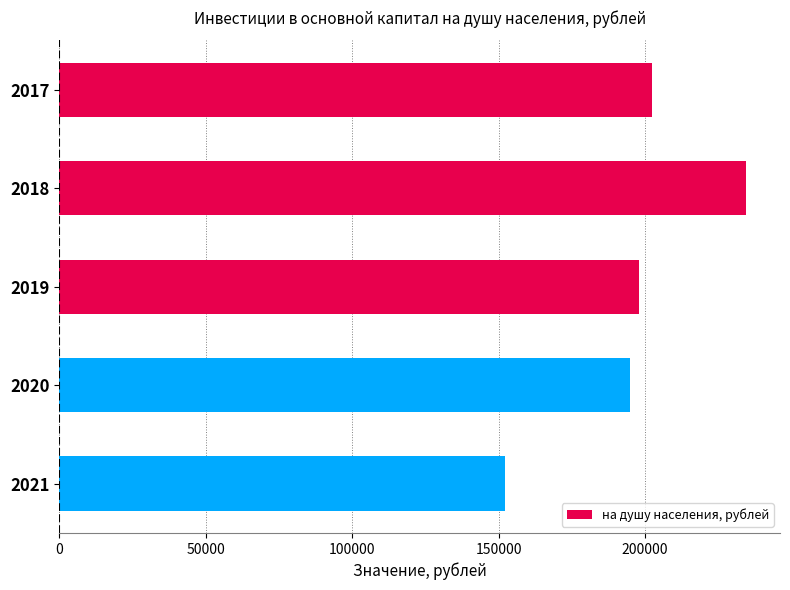

Reading top to bottom, what are all the values shown in this chart?

2017=202463	2018=234390	2019=198115	2020=194930	2021=152200